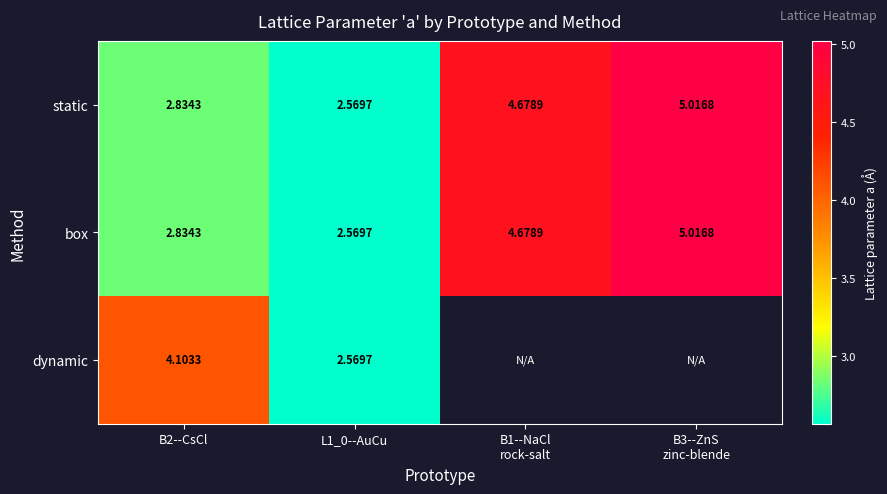

Rank the series by their maximum value, from lowest to highest.

dynamic, static, box